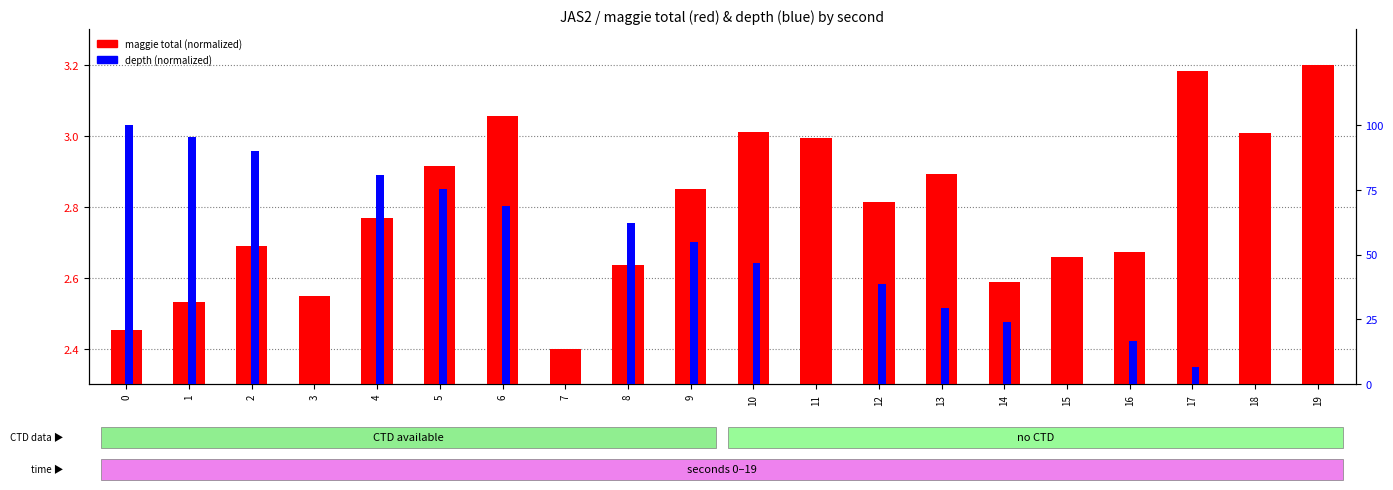

Between 9 and 4, which is larger?

9